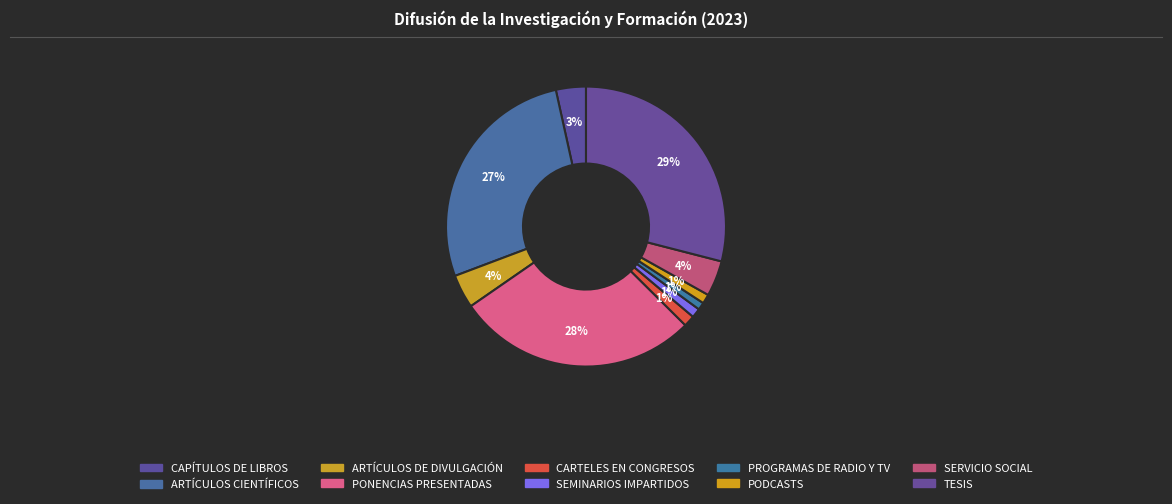

Does PODCASTS account for over 50% of the chart?

No